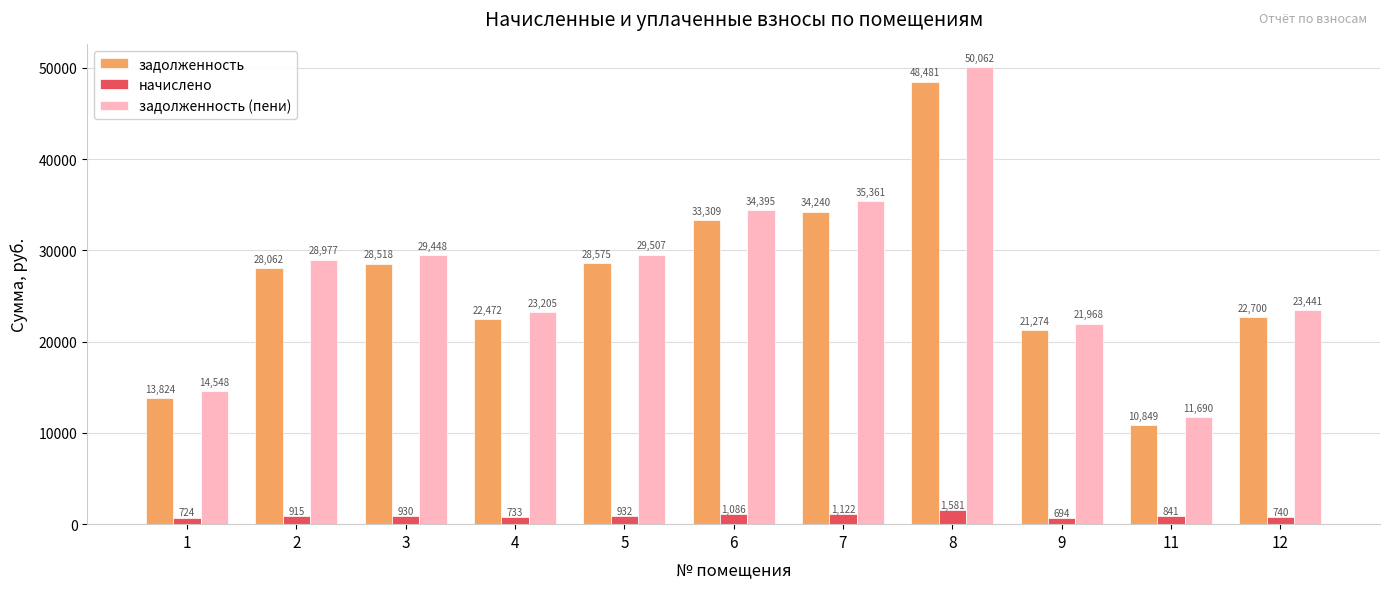

What is the sum of the начислено values at 9 and 1?

1417.3